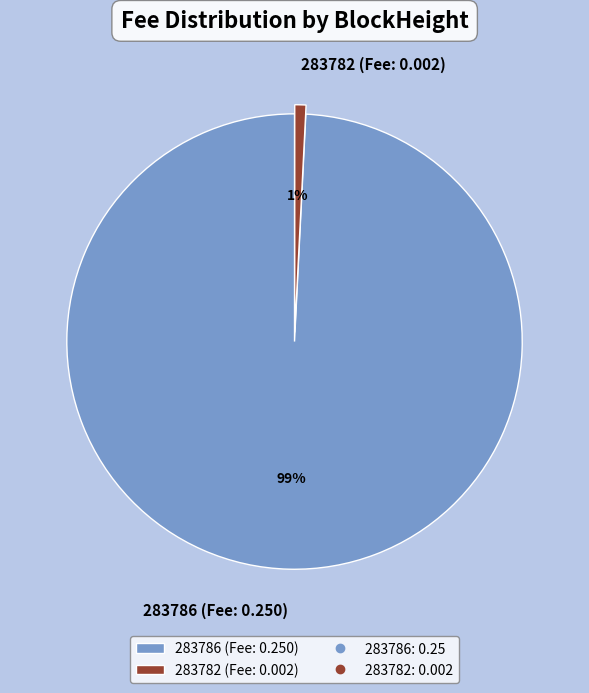

Do 283782 (Fee: 0.002) and 283786 (Fee: 0.250) together represent more than half of the pie?

Yes